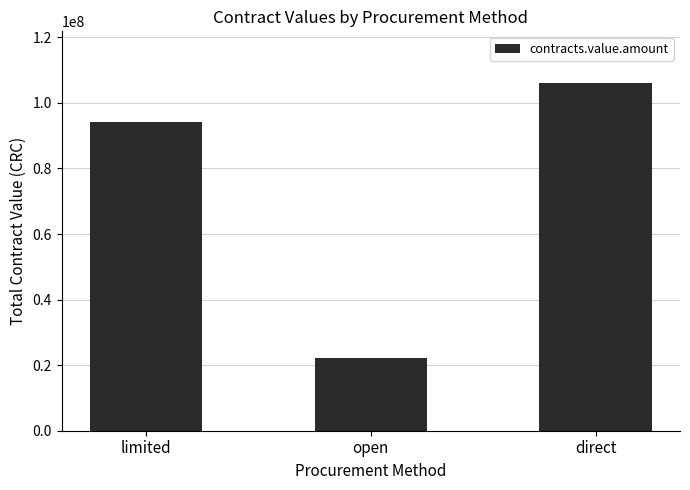

What is the minimum value shown in the chart?

22073435.0